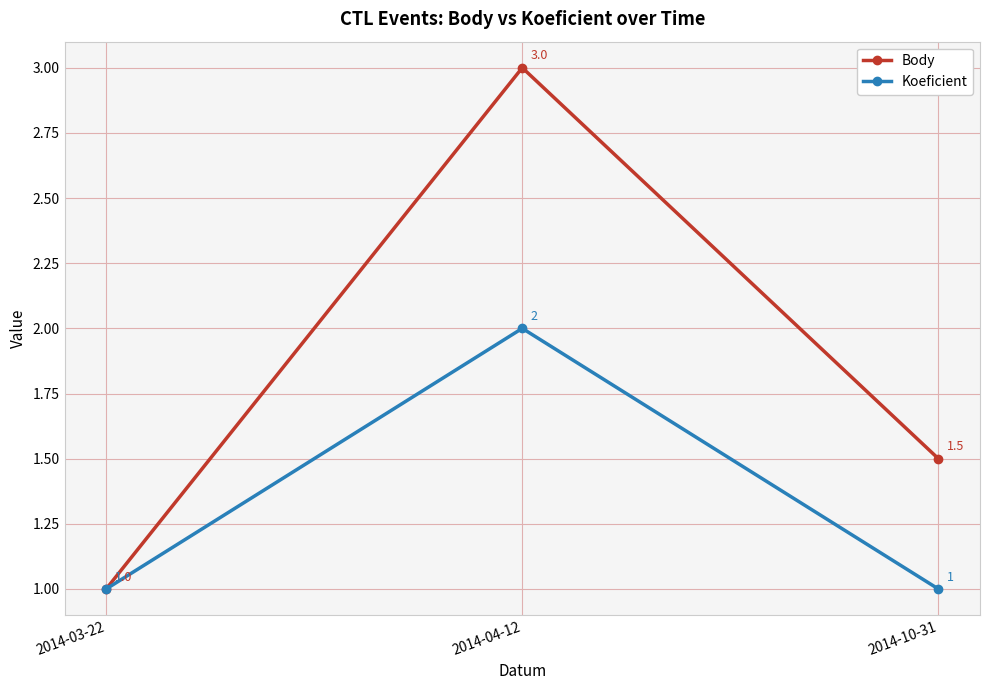

What is the label of the 2nd point from the right?

2014-04-12